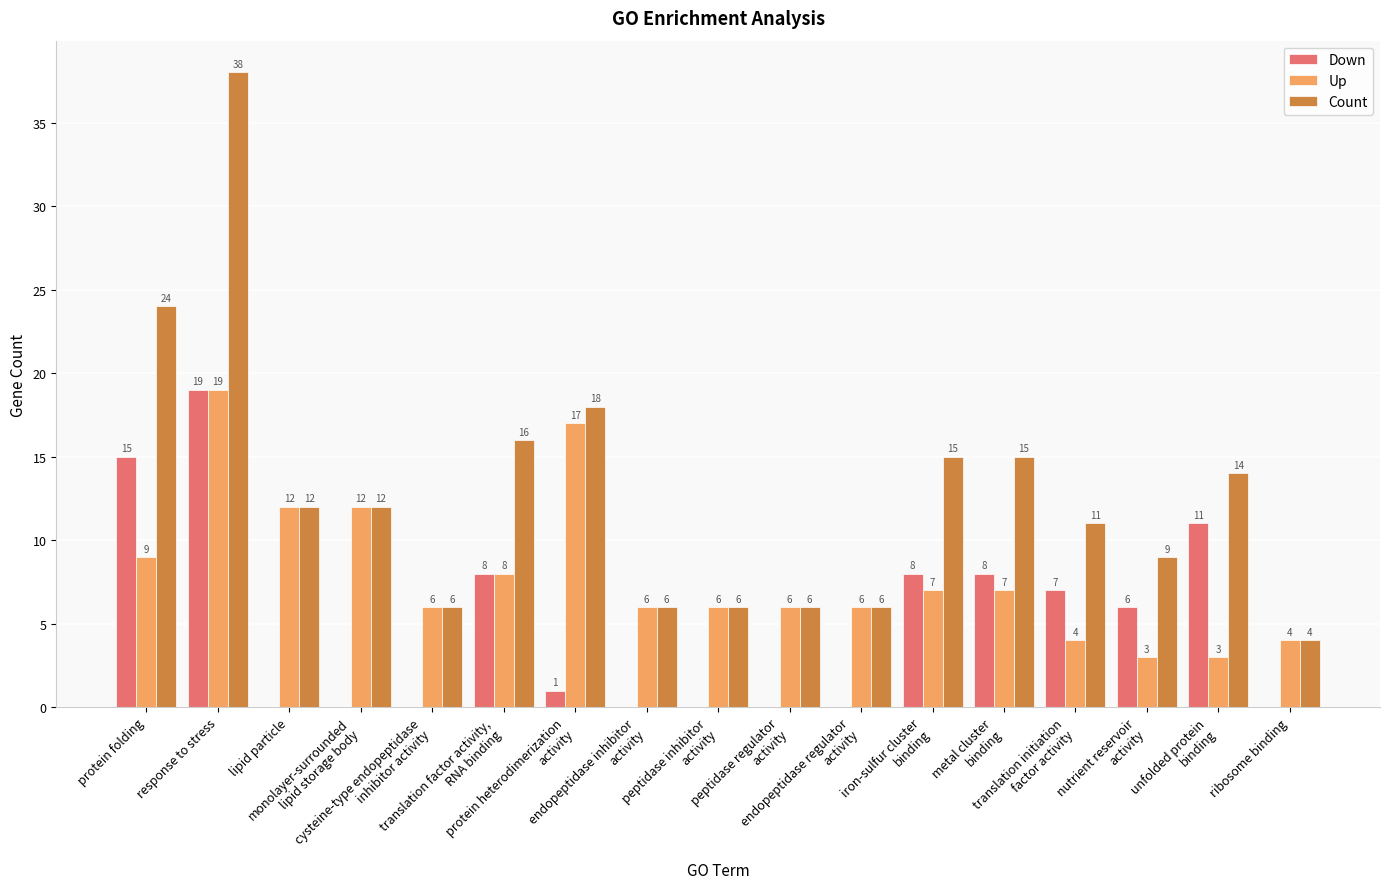

Which series has the largest total across all categories?

Count